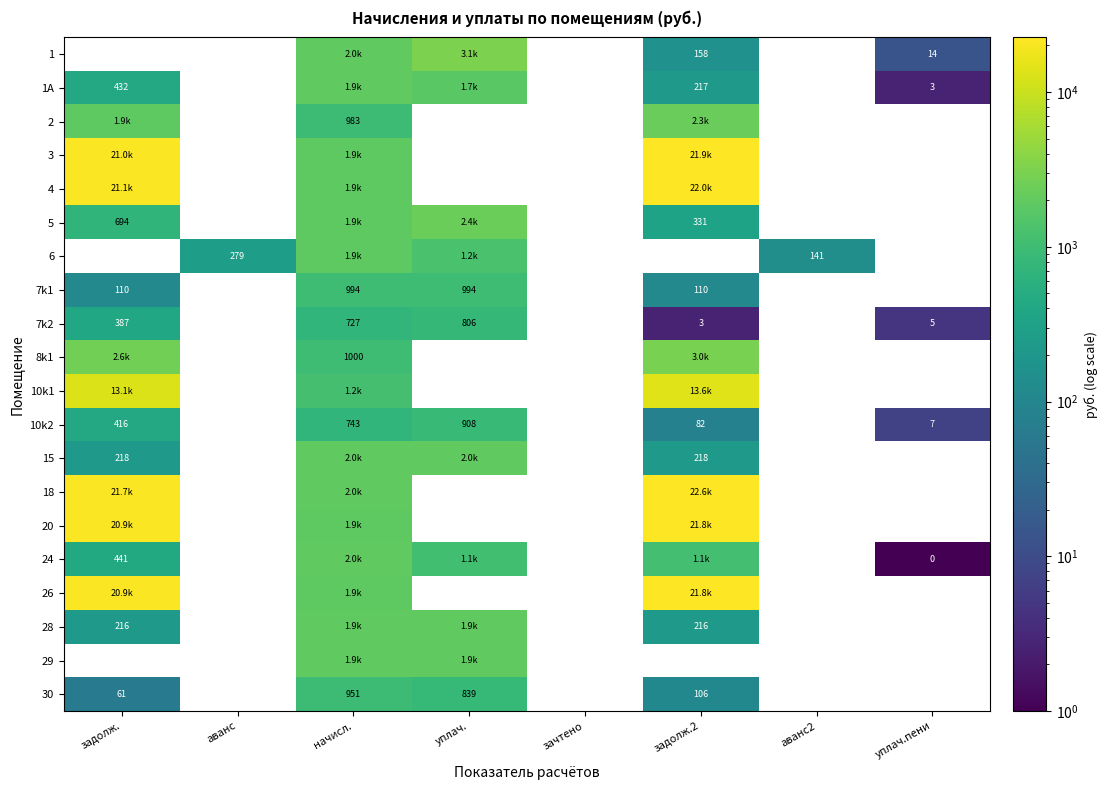

What is the difference between the highest and lowest values at начисл.?

1256.5